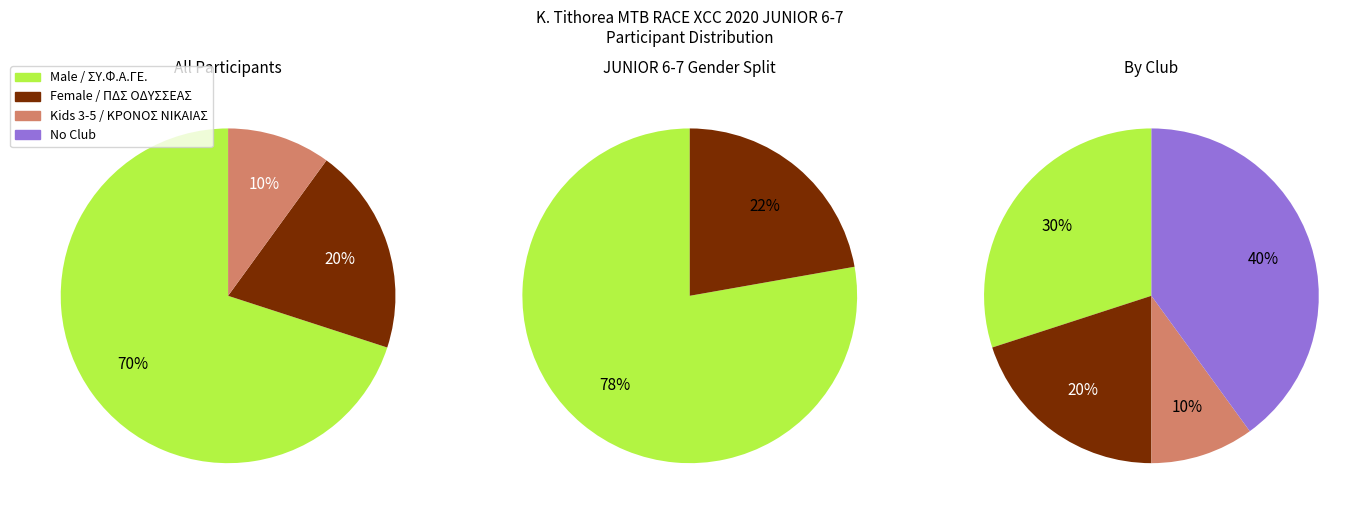

Rank the series at Female from highest to lowest value.

Male, Female, Kids 3-5